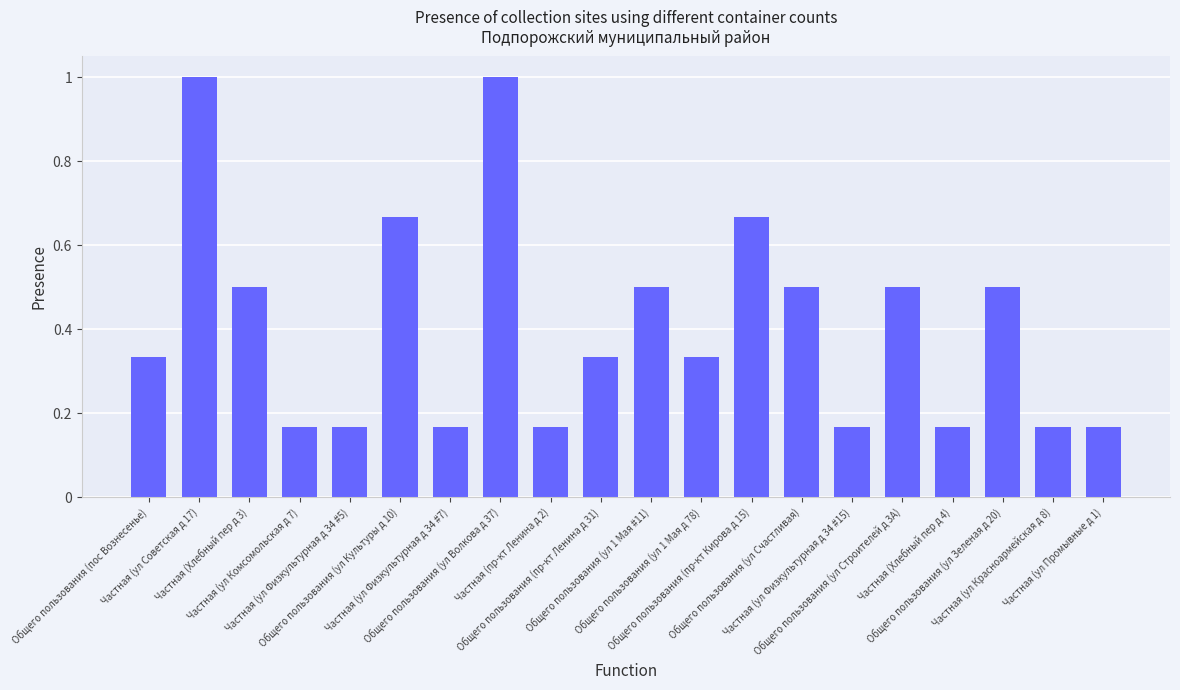

The chart shows a value of 1.0 at Общего пользования (ул Волкова д 37). True or false?

True